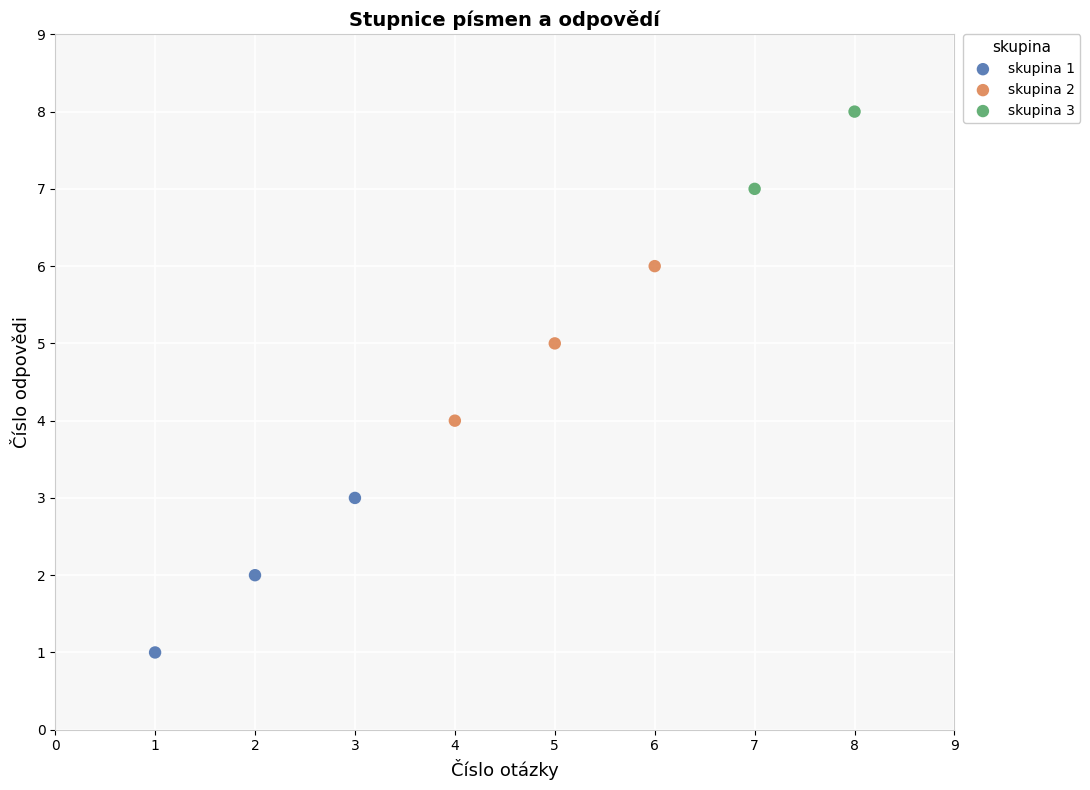

What are all the series names shown in the legend?

skupina 1, skupina 2, skupina 3